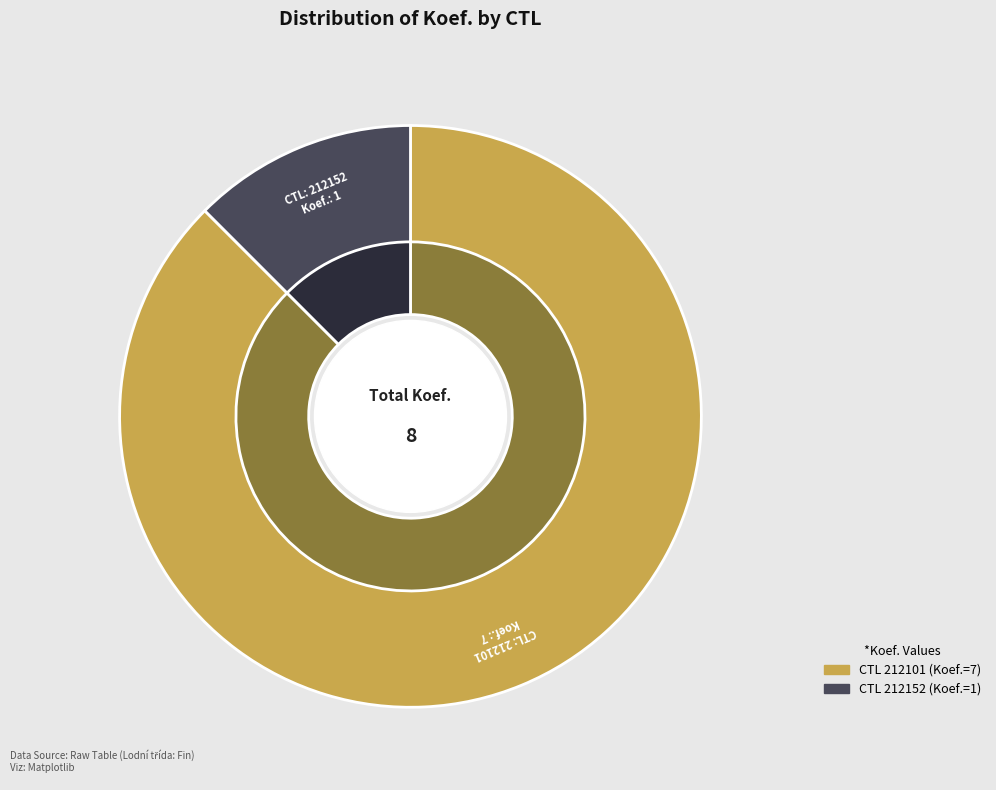

What is the ratio of the value at 212101 to the value at 212152?

7.0